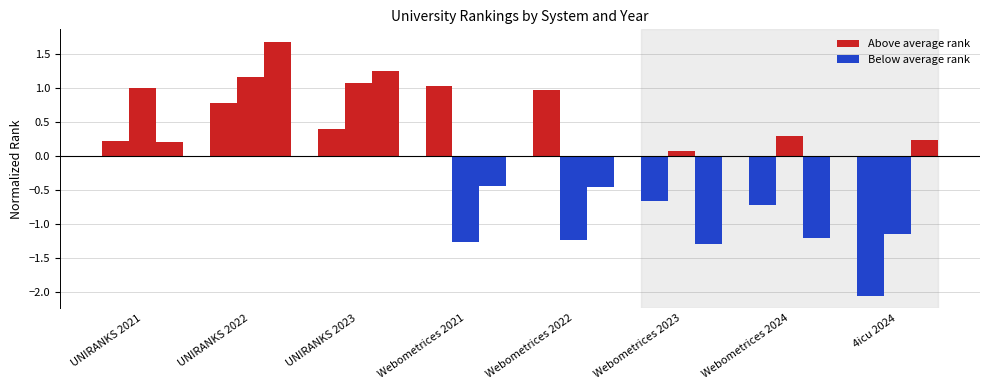

Are the bars horizontal?

No